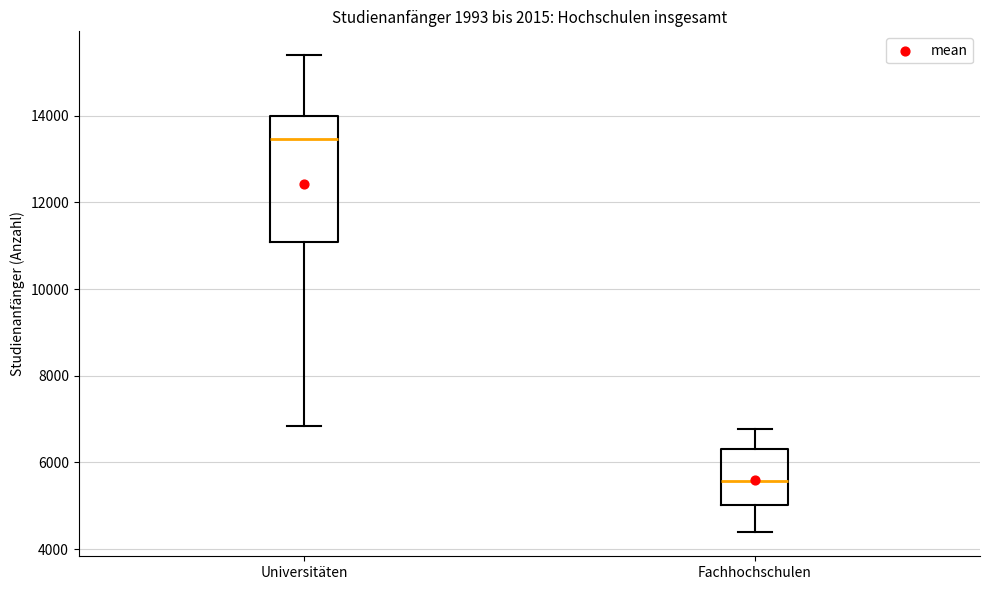

Which box has the highest median line?

Universitäten